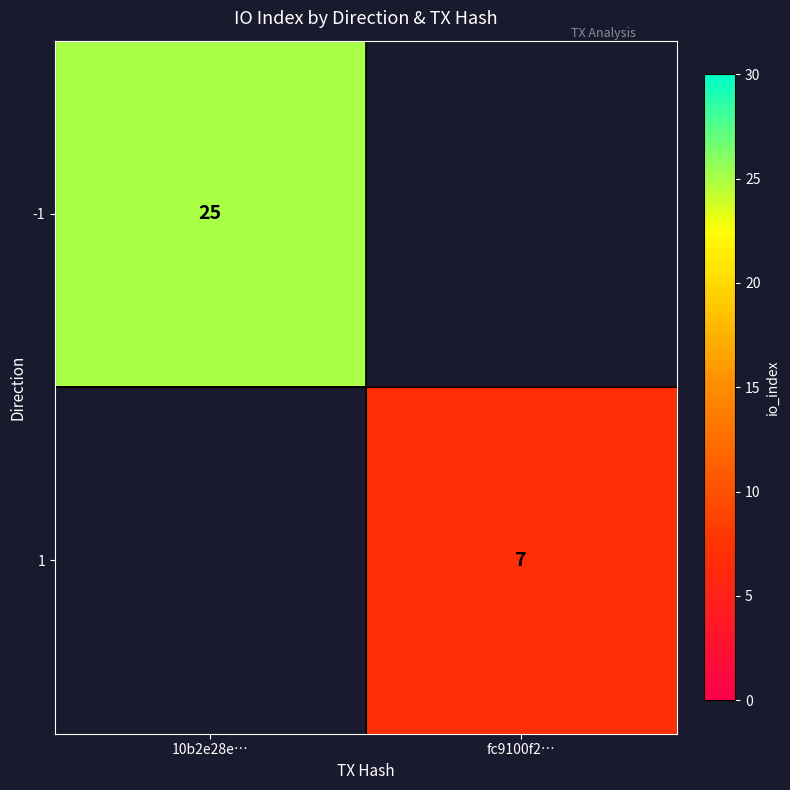

Which label corresponds to the largest value in the chart?

10b2e28e…